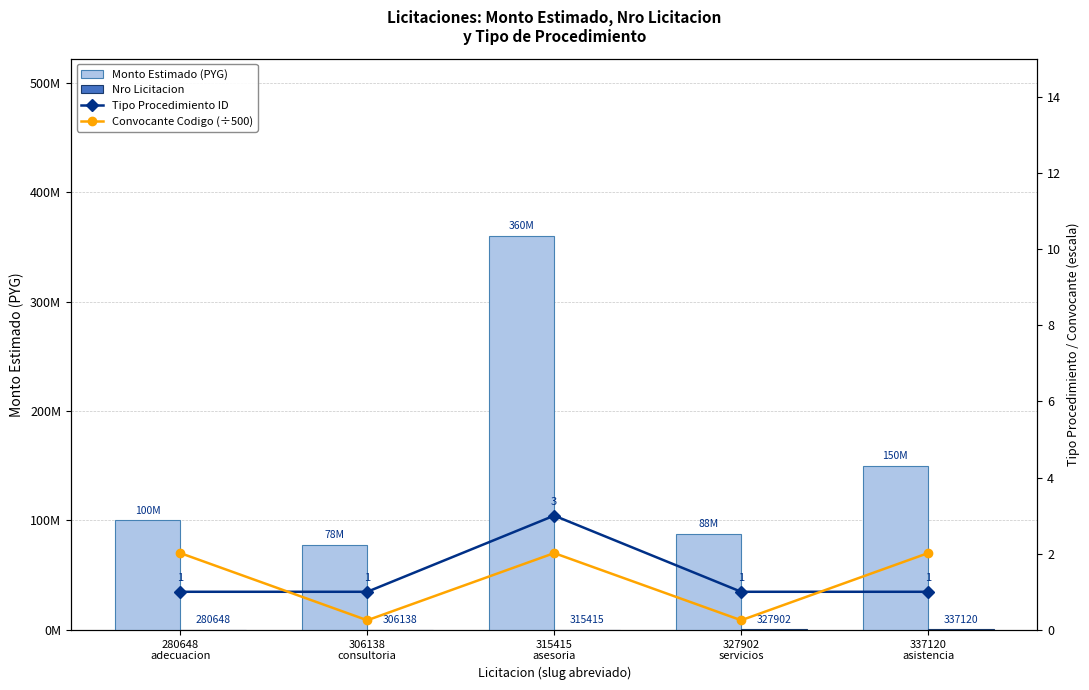

How many values in the Tipo Procedimiento ID series exceed 1?

1